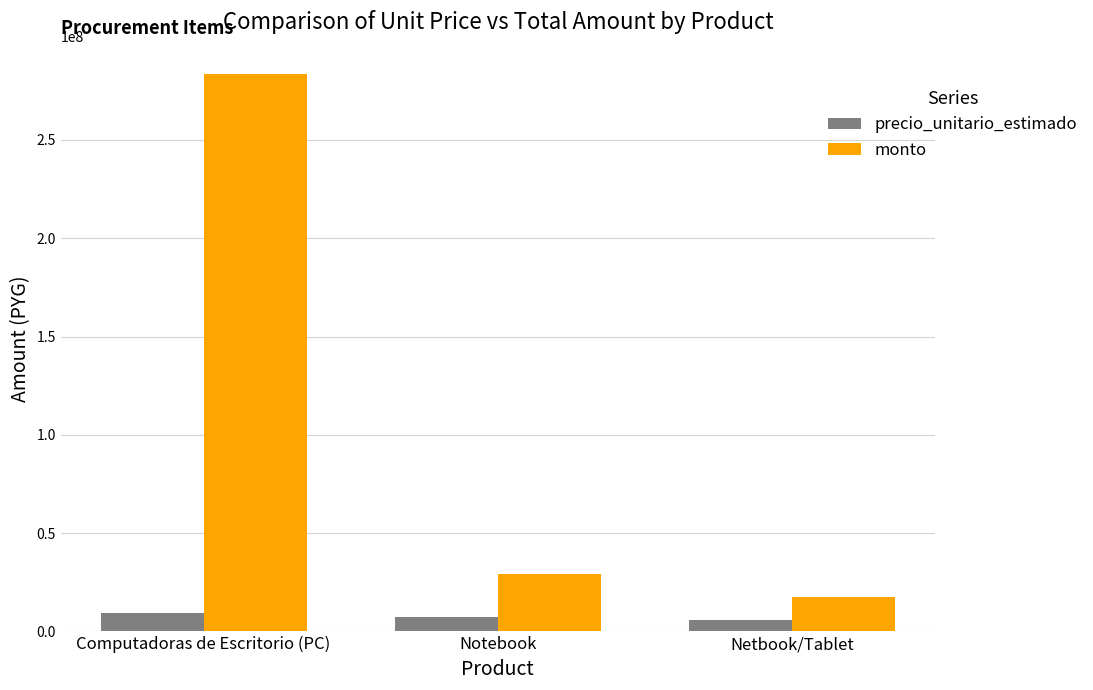

At which label does monto reach its peak?

Computadoras de Escritorio (PC)